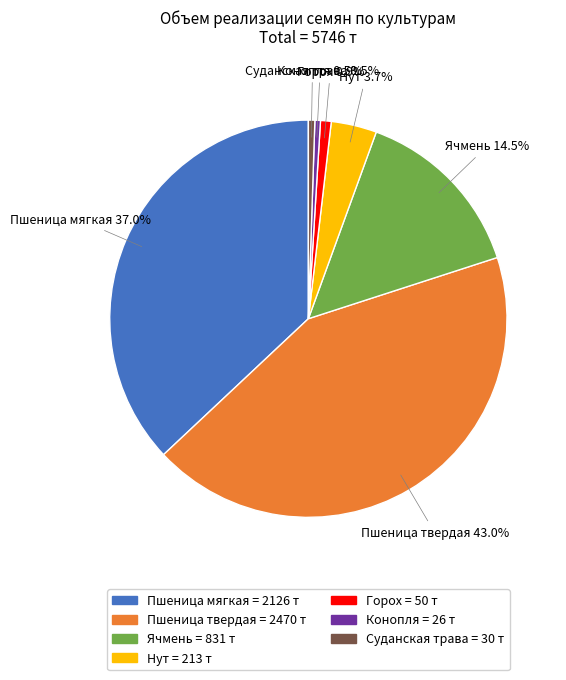

How many slices are in this pie chart?

7